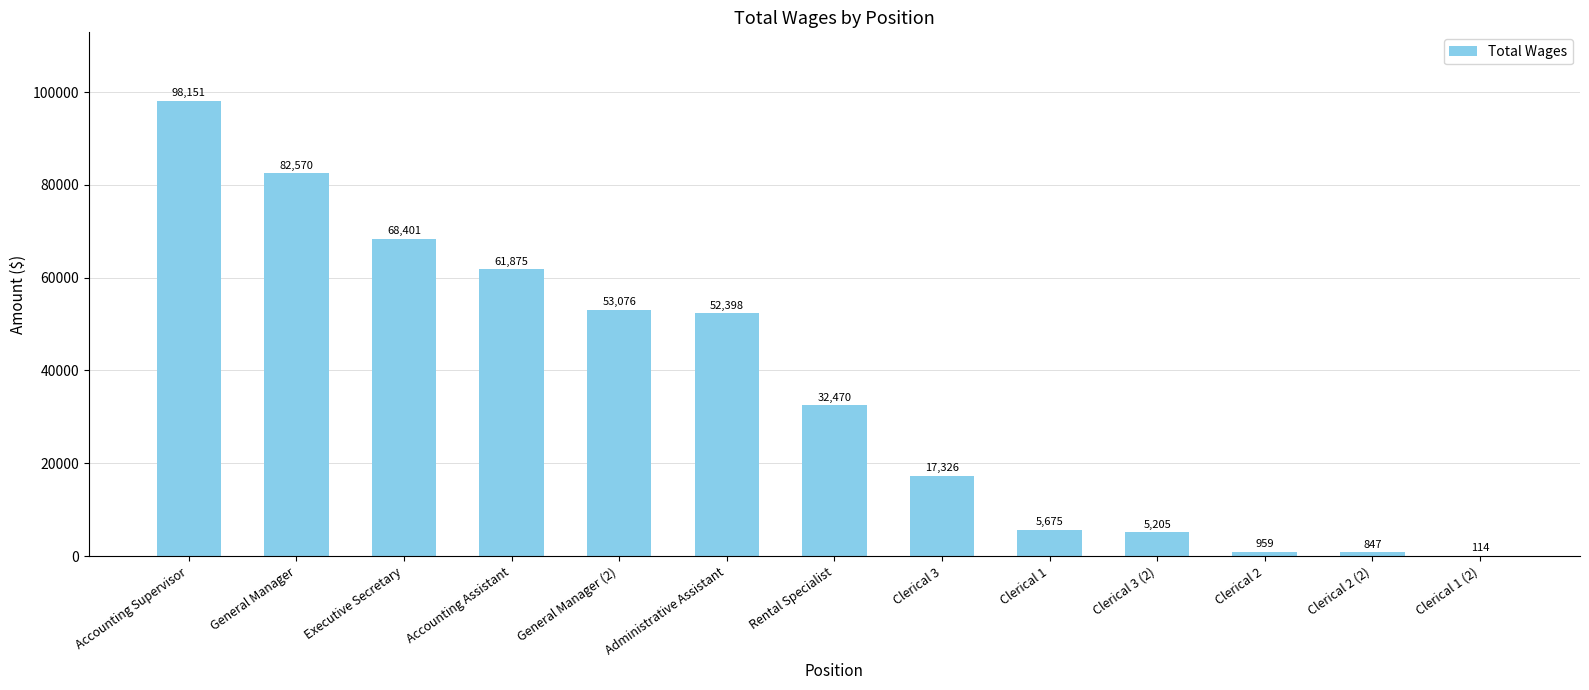

Which category has the highest value across all series?

Accounting Supervisor